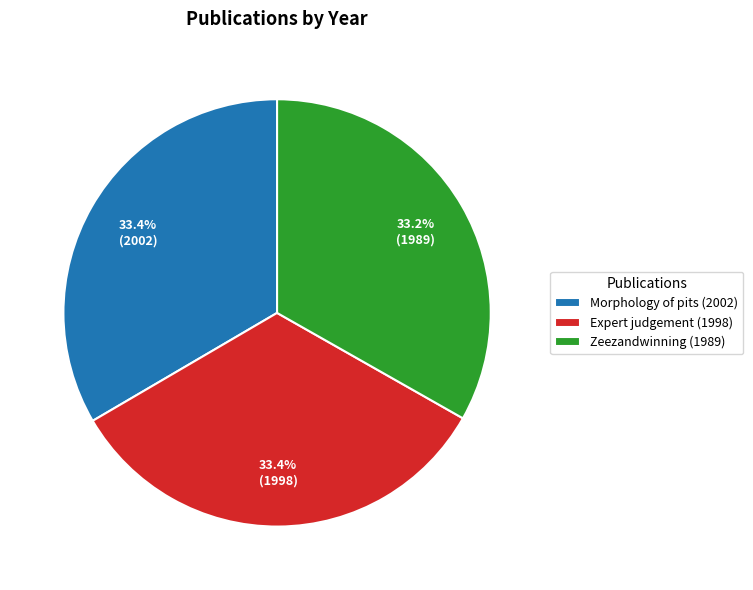

To the nearest percent, what percentage of the pie is Expert judgement (1998)?

33%